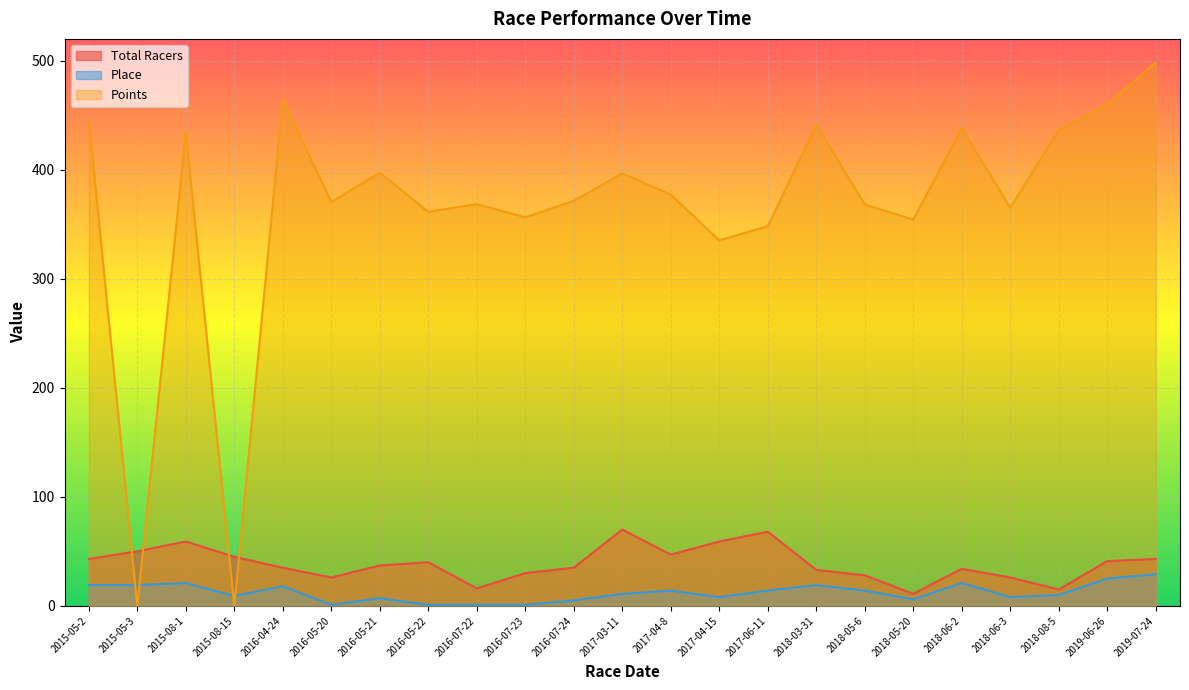

At which label does Points reach its minimum?

2015-05-3